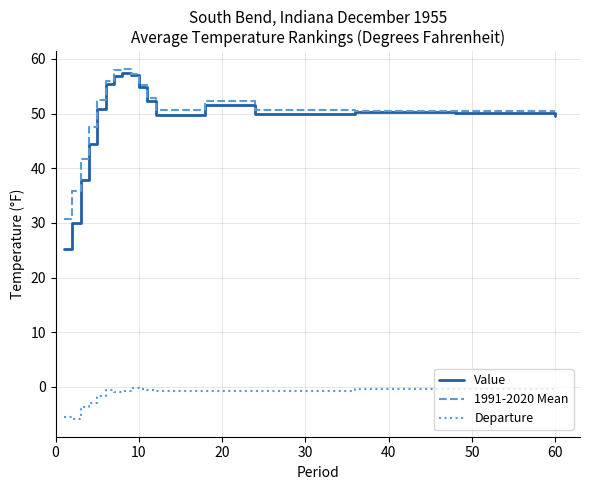

True or false: 1991-2020 Mean and Departure cross at least once.

False